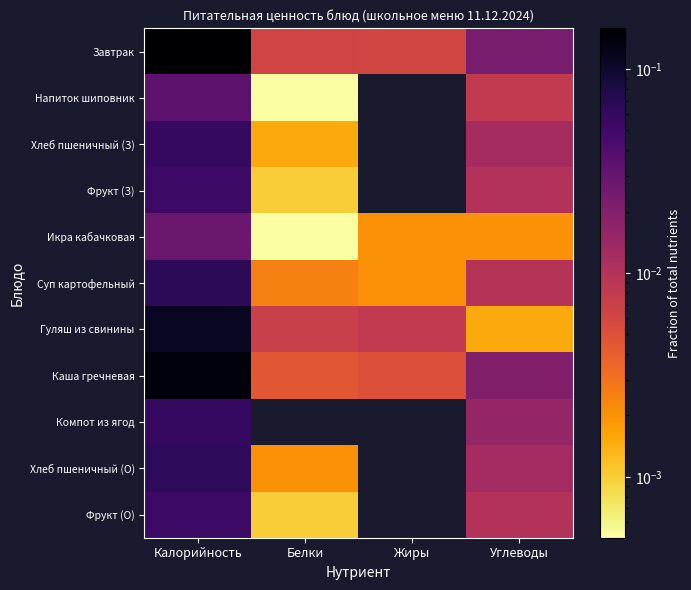

At which category does the chart reach its peak across all series?

Калорийность